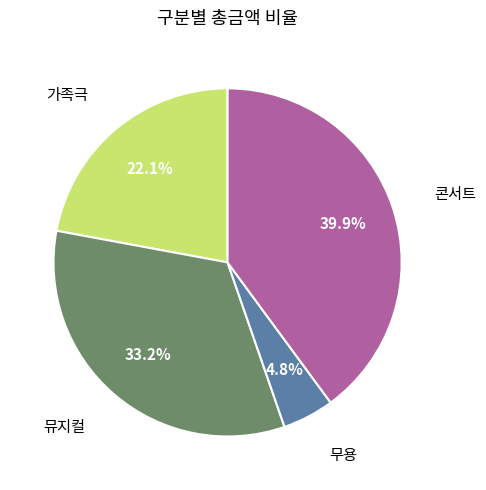

Is there any slice that represents more than half of the pie?

No